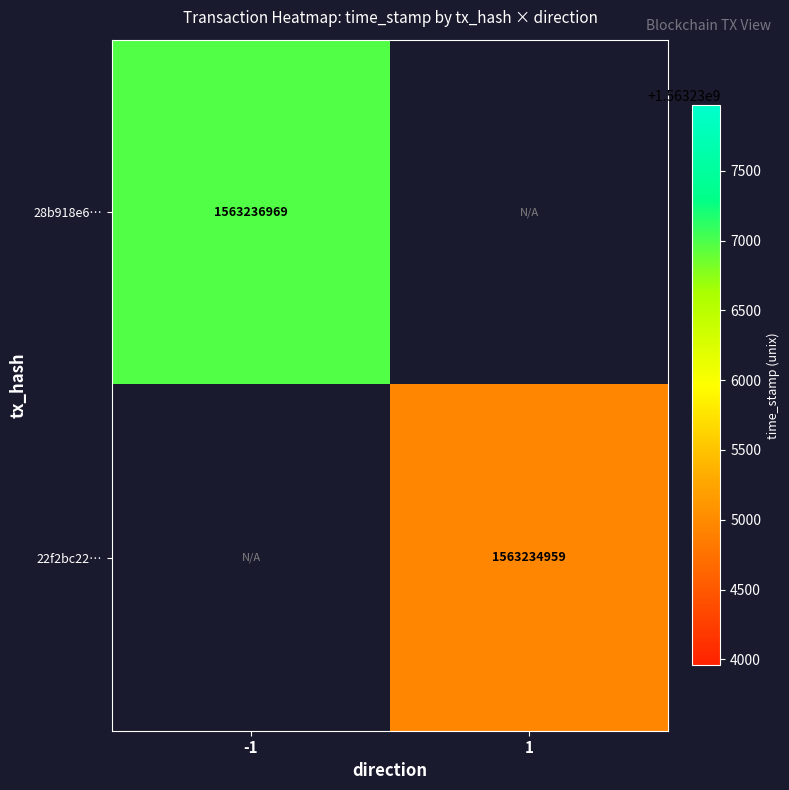

The value of 22f2bc22… at 1 is 2086410405. True or false?

False